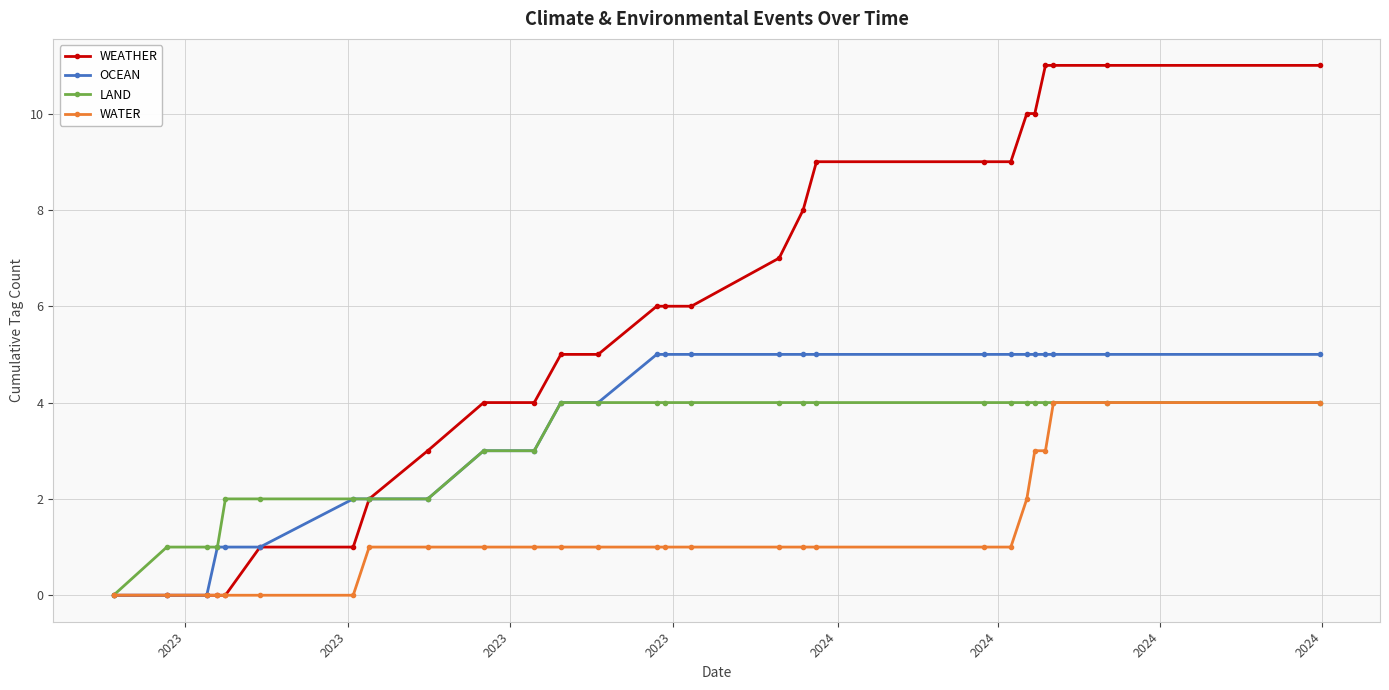

How many data points in WEATHER are less than 6?

13